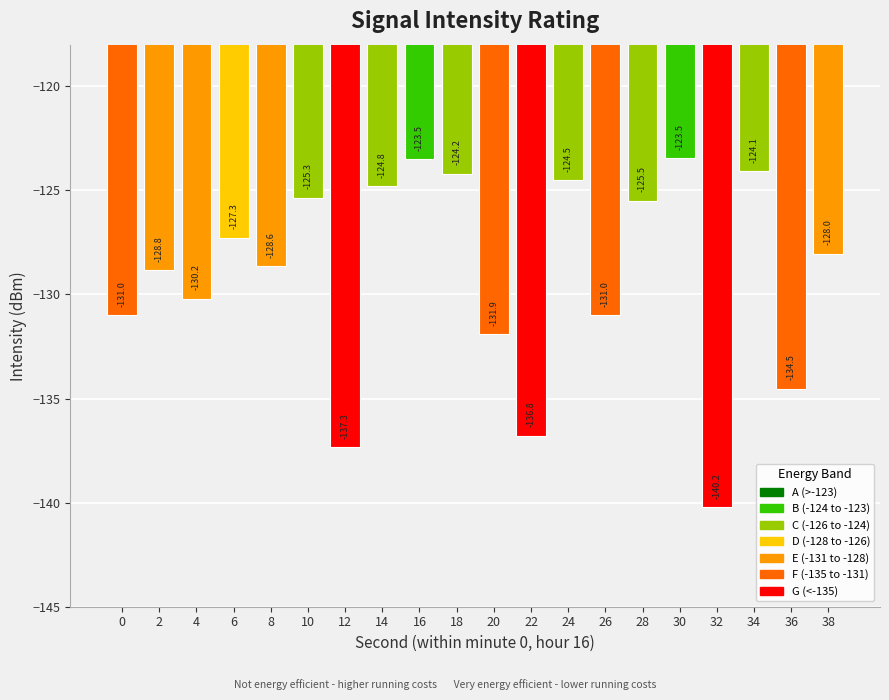

What is the change in value from 26 to 36?

-3.5